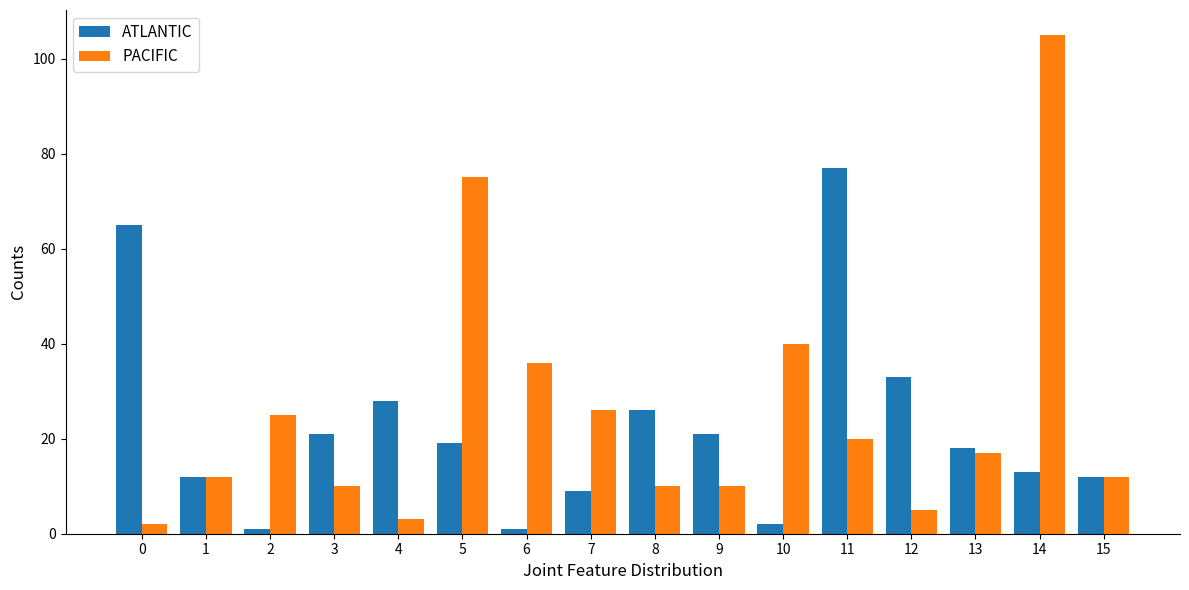

The value of ATLANTIC at 6 is 1. True or false?

True